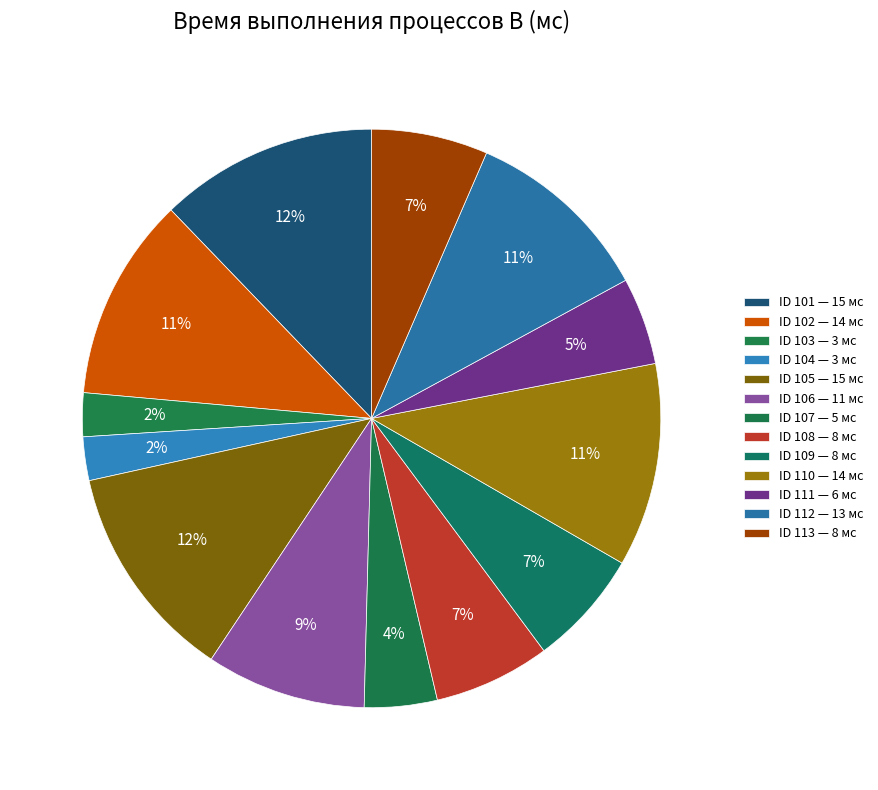

How many segments does this pie chart have?

13